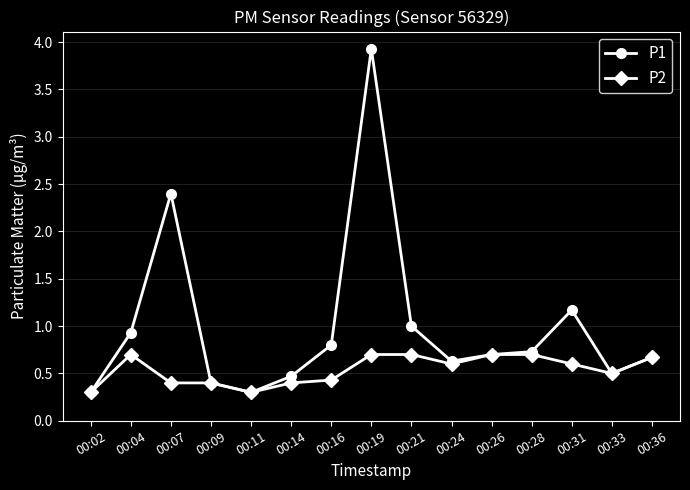

Is the value of P1 at 00:21 greater than the value of P2 at 00:21?

Yes